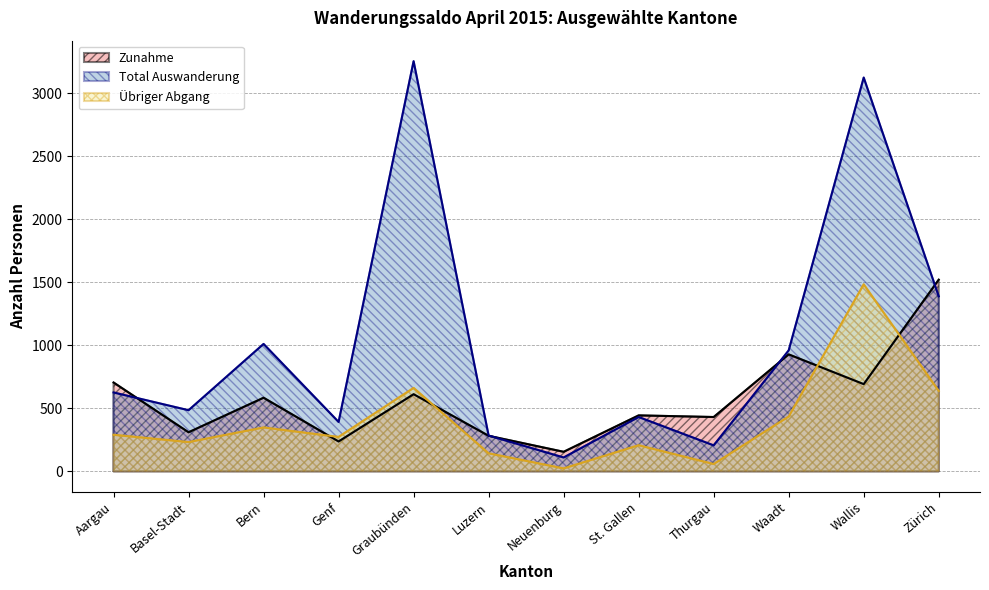

How many lines are shown in the chart?

3